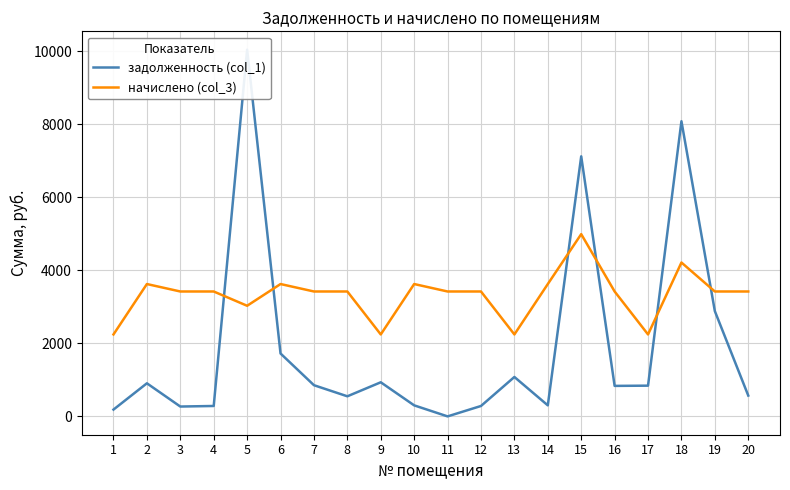

Does the chart display data point markers on the line(s)?

No